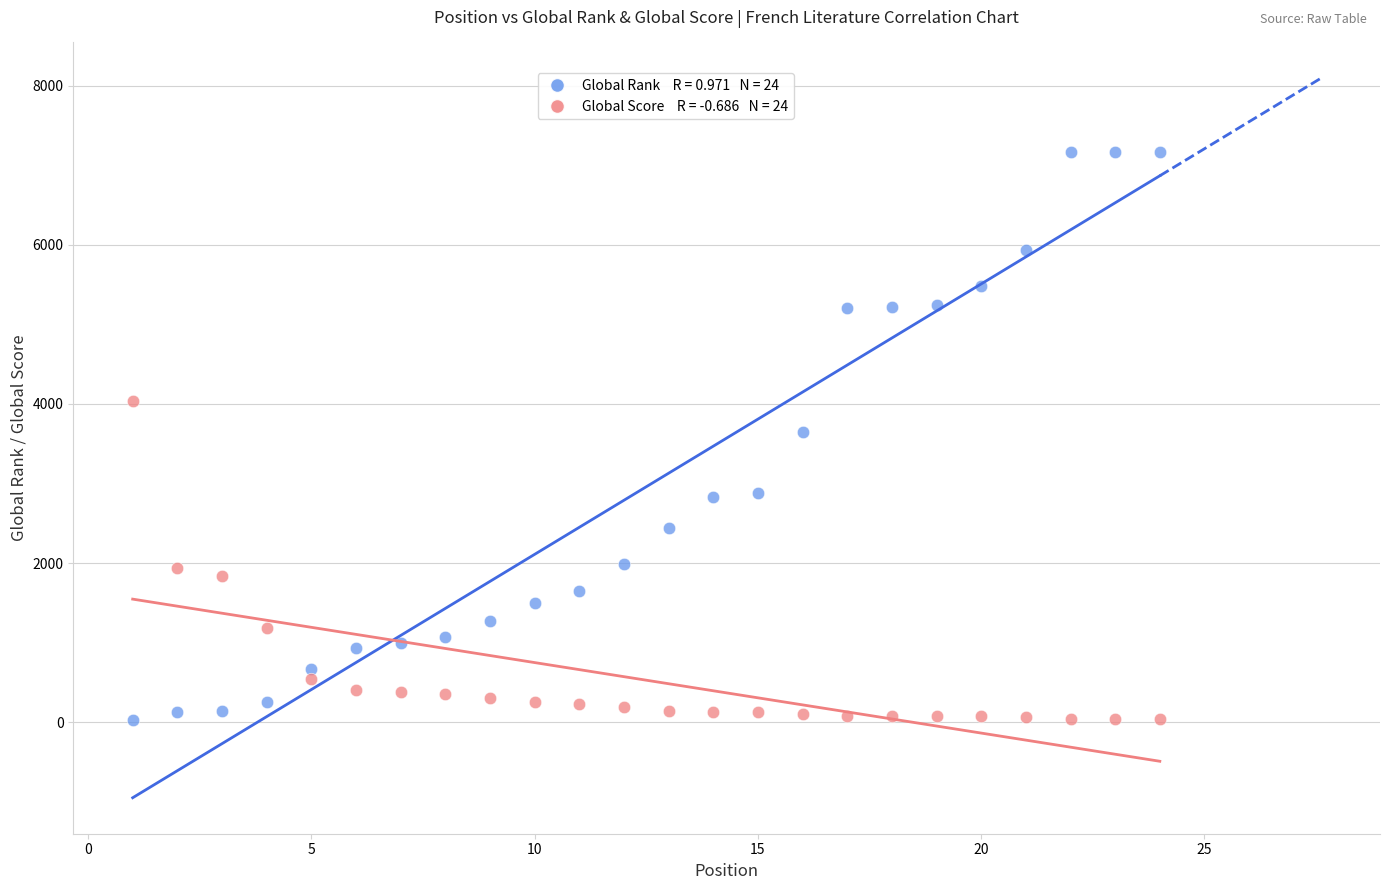

Across all data points, what is the range of Y values (max minus min)?

7138